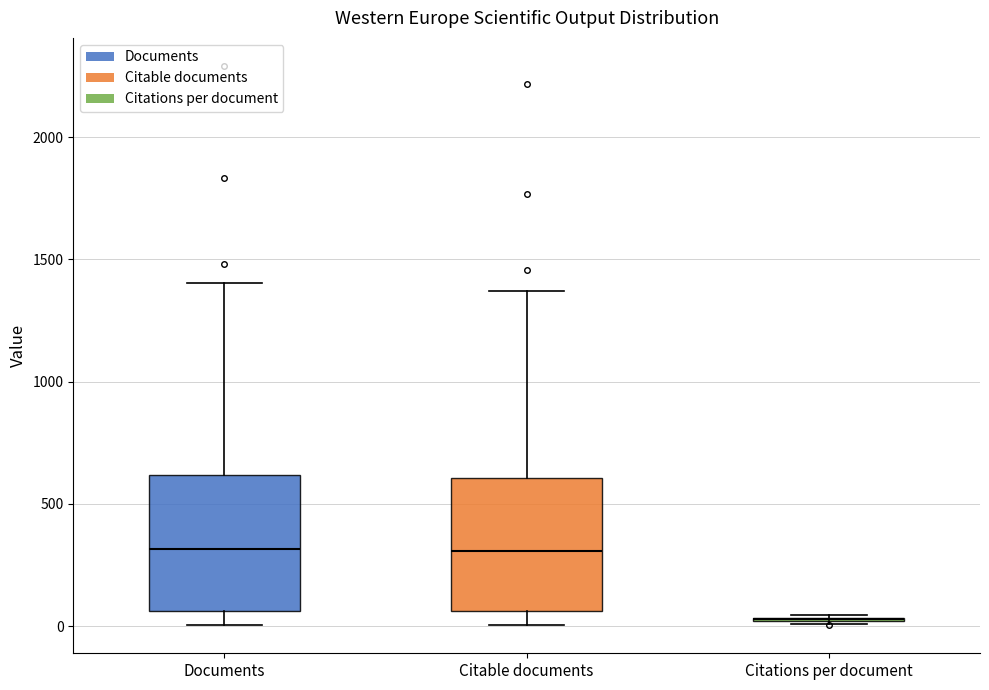

Reading left to right, transcribe this box plot: for each box, give where its median line is, the range the box spans, and where its two whiskers end, as read against the y-axis. The values are not printed on the chart, so give them approximately, as read against the axis.

Documents: median 300, box 50 to 600, whiskers 0 to 1400
Citable documents: median 300, box 50 to 600, whiskers 0 to 1350
Citations per document: box collapsed to a line at 50, whiskers 0 to 50